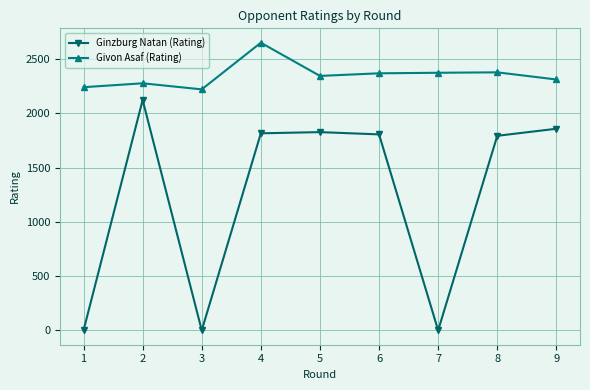

Which series has the largest total across all categories?

Givon Asaf (Rating)